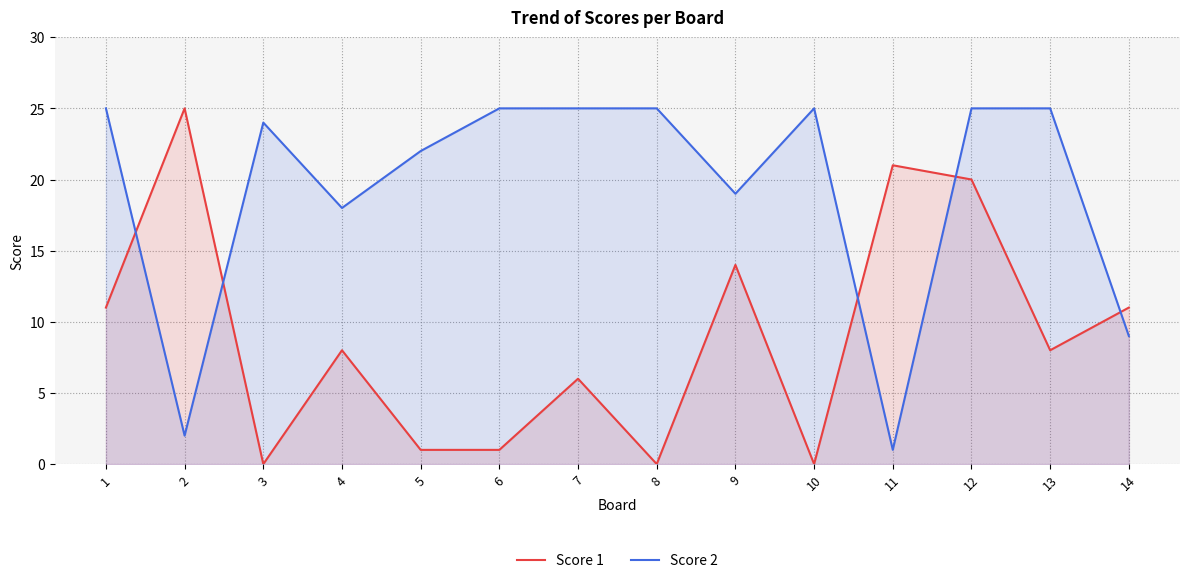

Is the value of Score 2 at 8 greater than the value of Score 1 at 4?

Yes